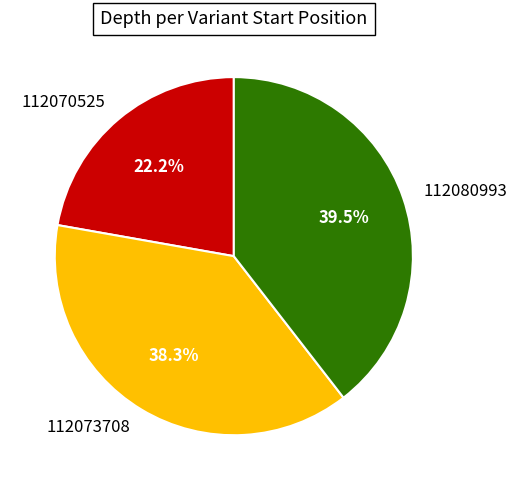

The 112073708 slice represents 38% of the pie. True or false?

True